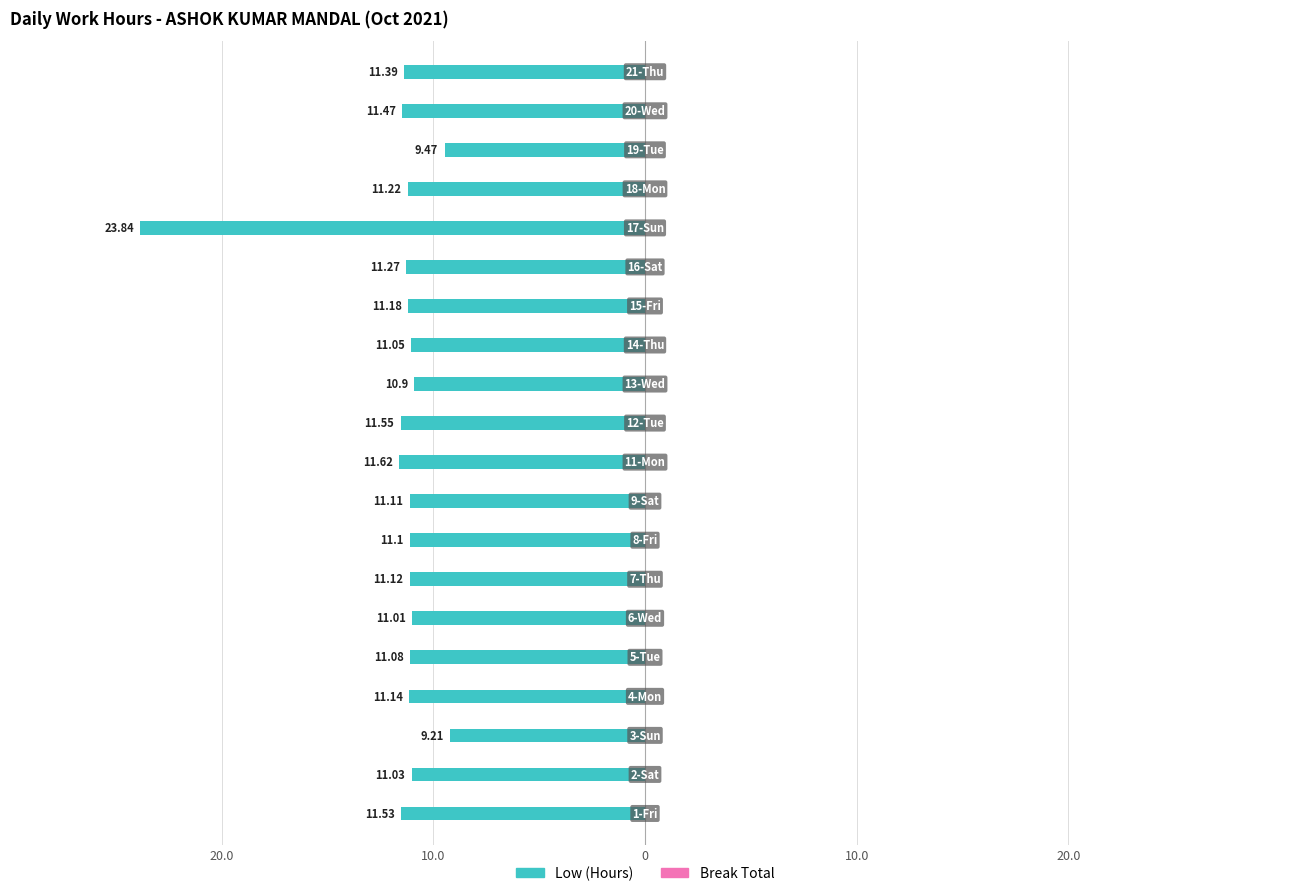

Are the bars horizontal?

Yes